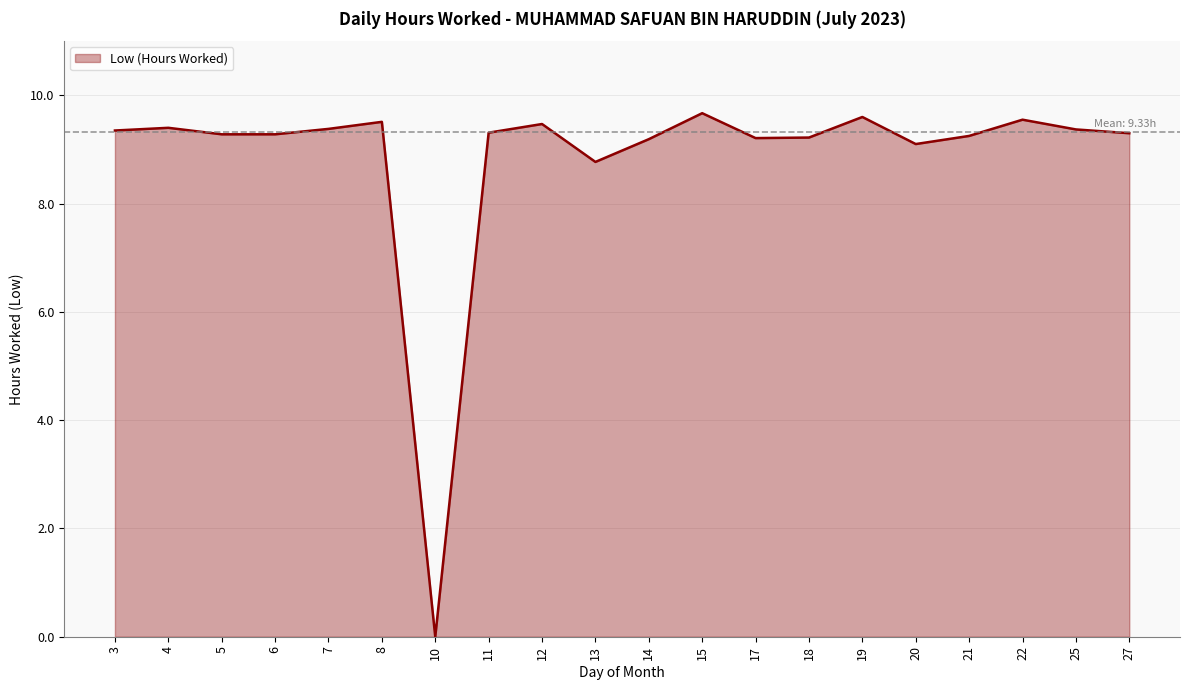

What is the difference between the values at 17 and 15?

0.5